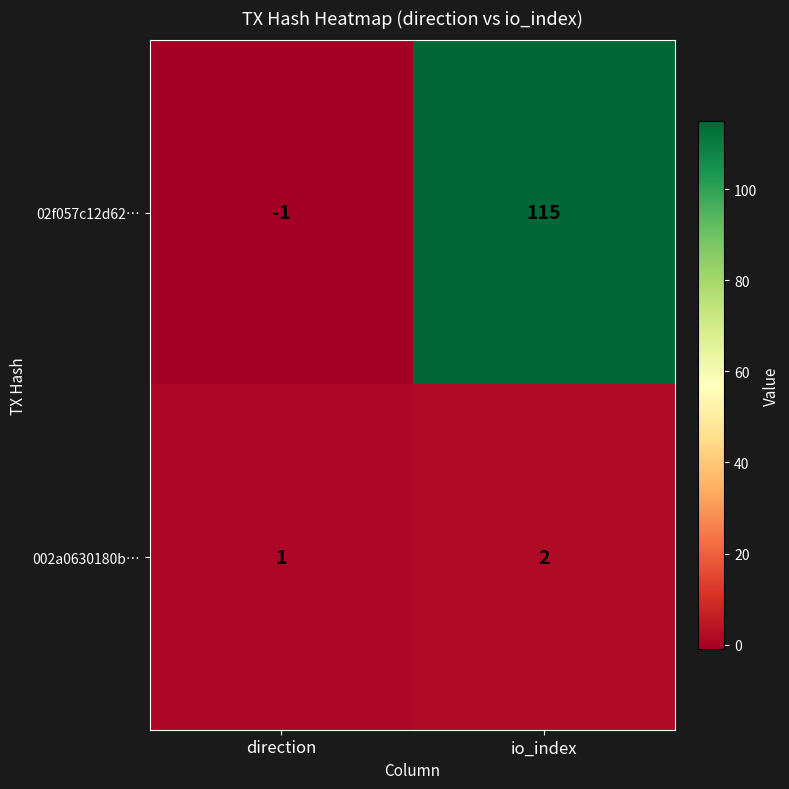

Reading left to right, extract all data points from this chart.

02f057c12d62…: -1	115
002a0630180b…: 1	2